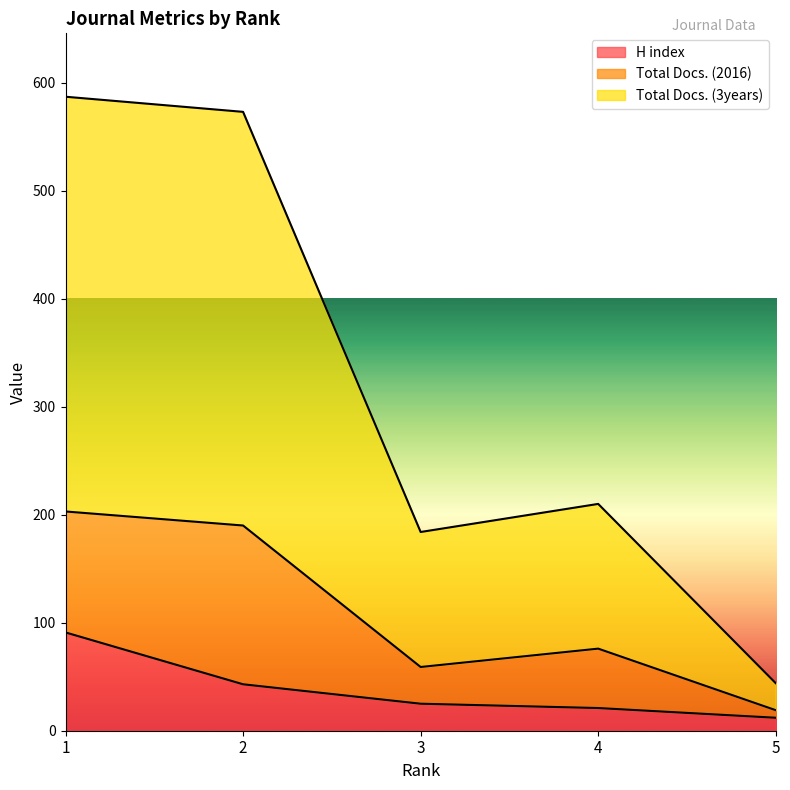

True or false: Total Docs. (3years) and H index cross at least once.

False